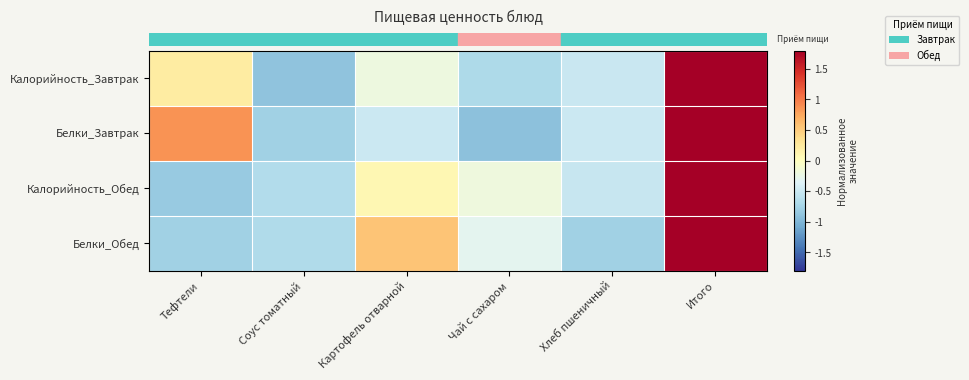

What is the total value across all series at Тефтели?

-0.5